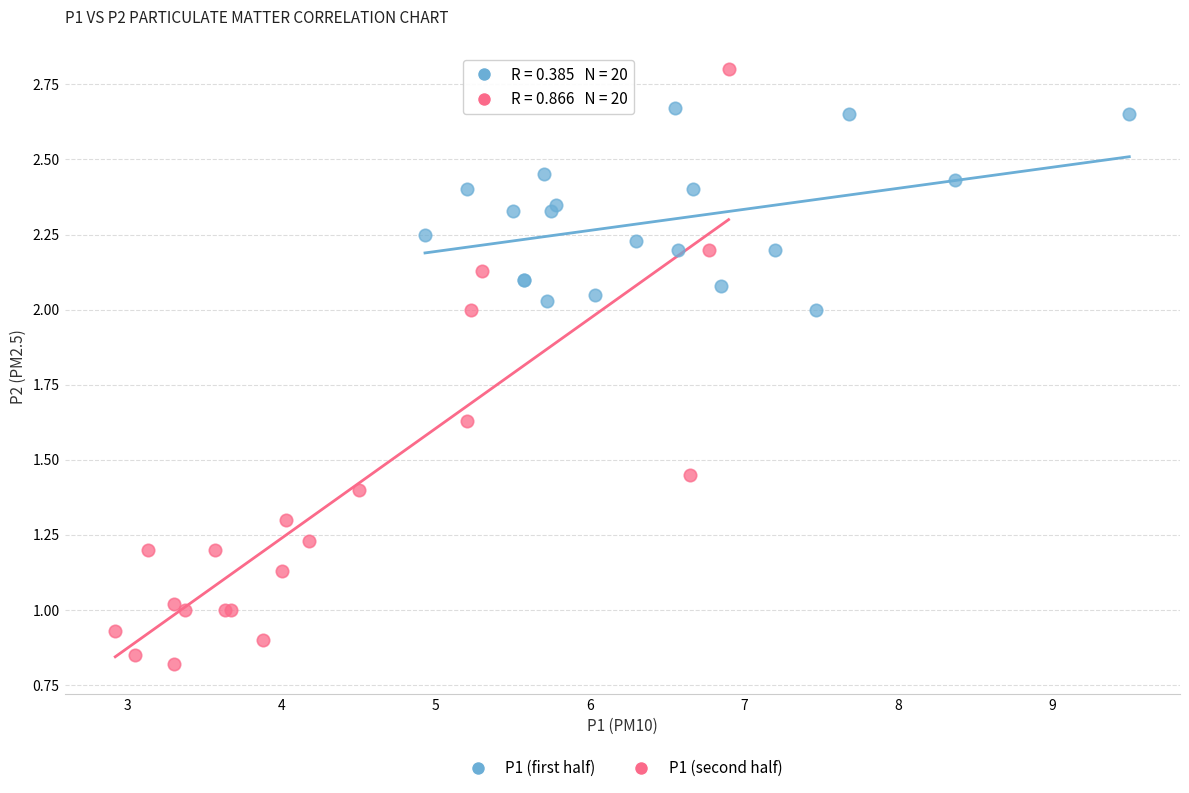

Which series contains the highest Y value?

P1 (second half)